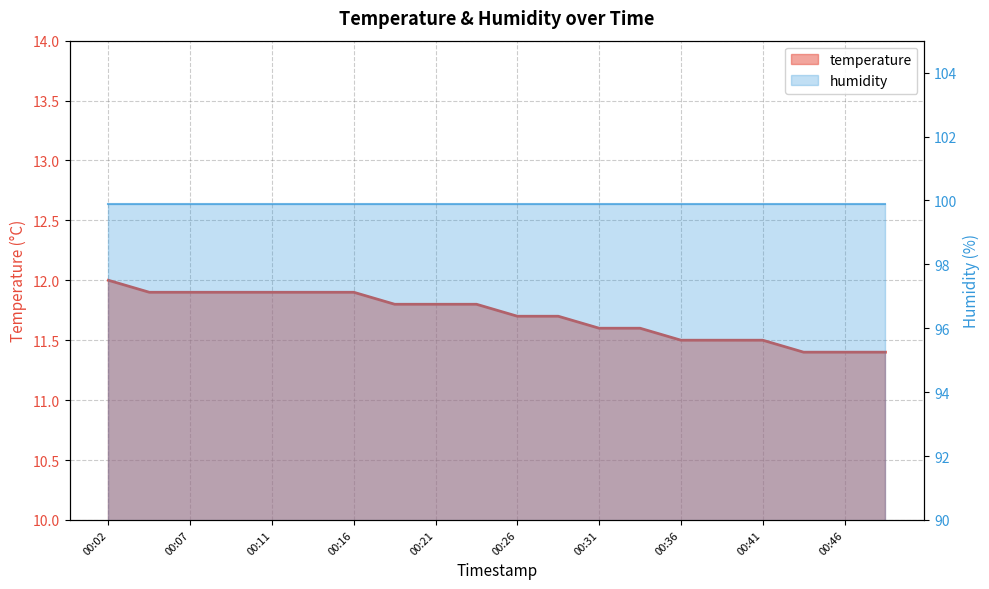

What is the sum of the values at 00:48 and 00:38?

22.9